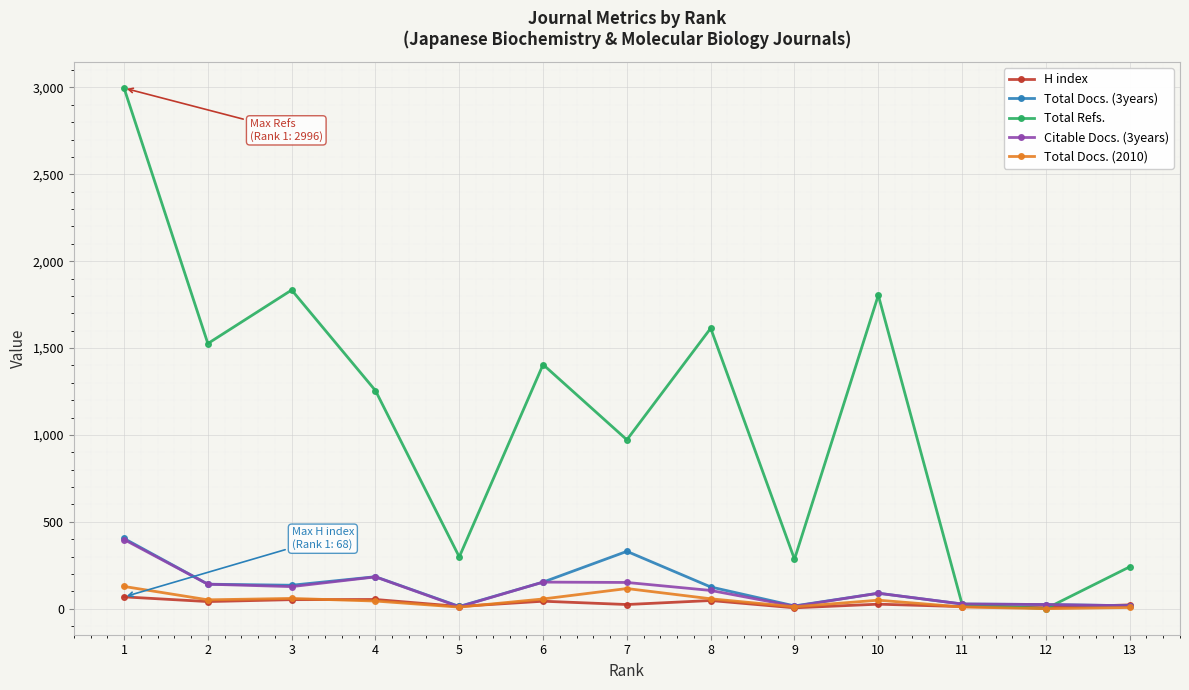

What is the average value of the Citable Docs. (3years) series?

111